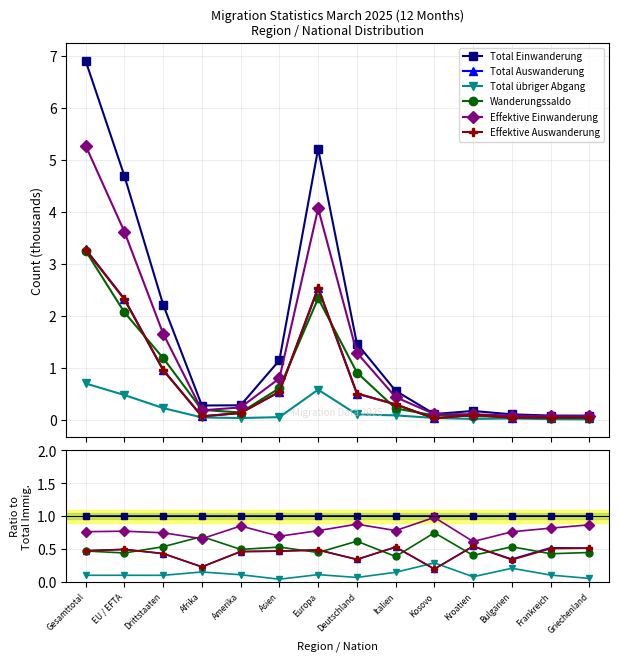

Which label corresponds to the largest value in the chart?

Gesamttotal